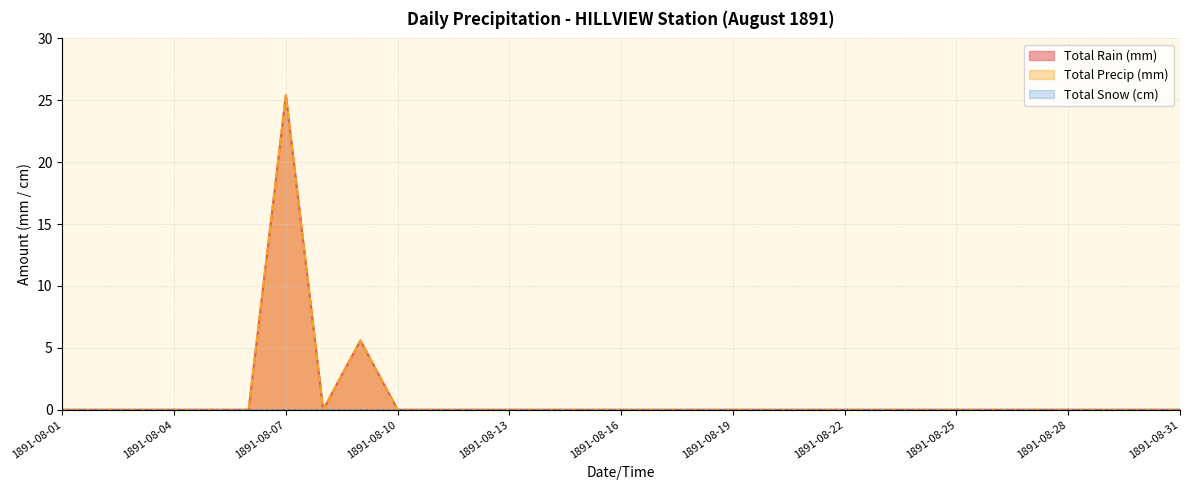

Which series has the largest total across all categories?

Total Rain (mm)